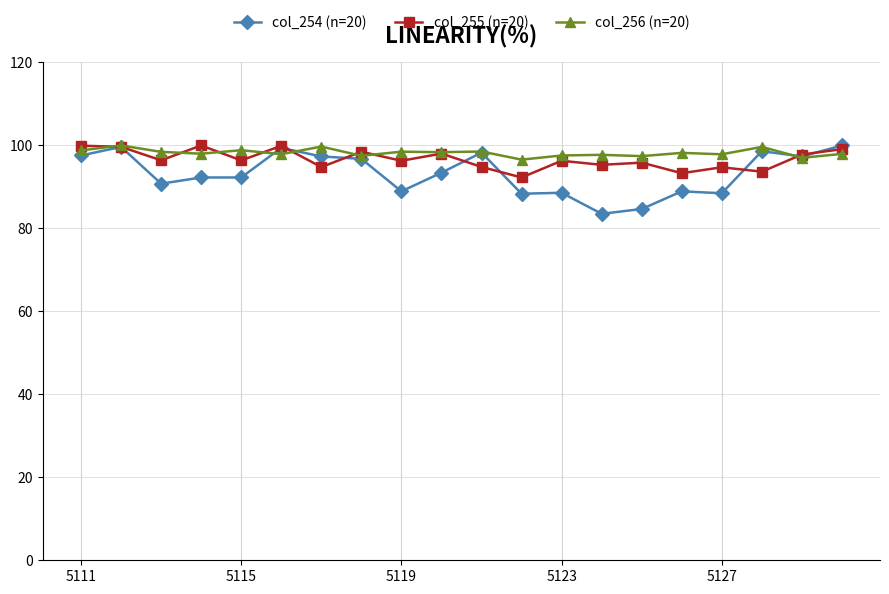

What is the greatest value displayed?

100.0